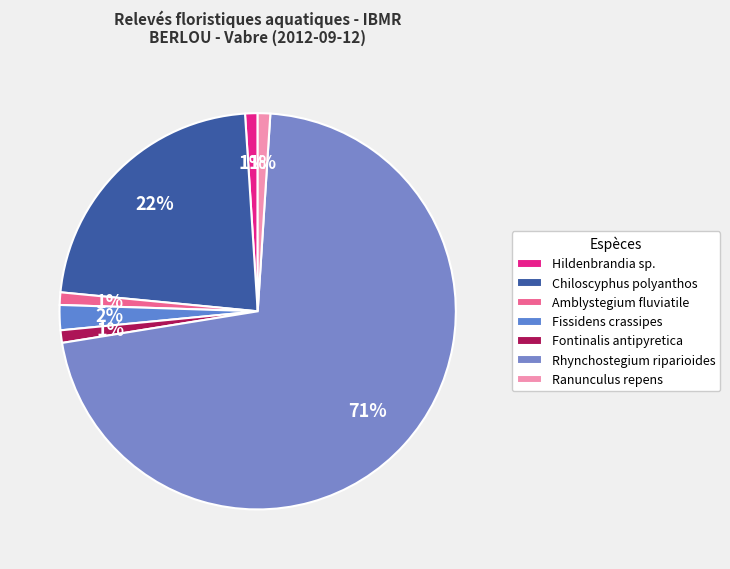

To the nearest percent, what is the combined percentage of Amblystegium fluviatile and Fontinalis antipyretica?

2%